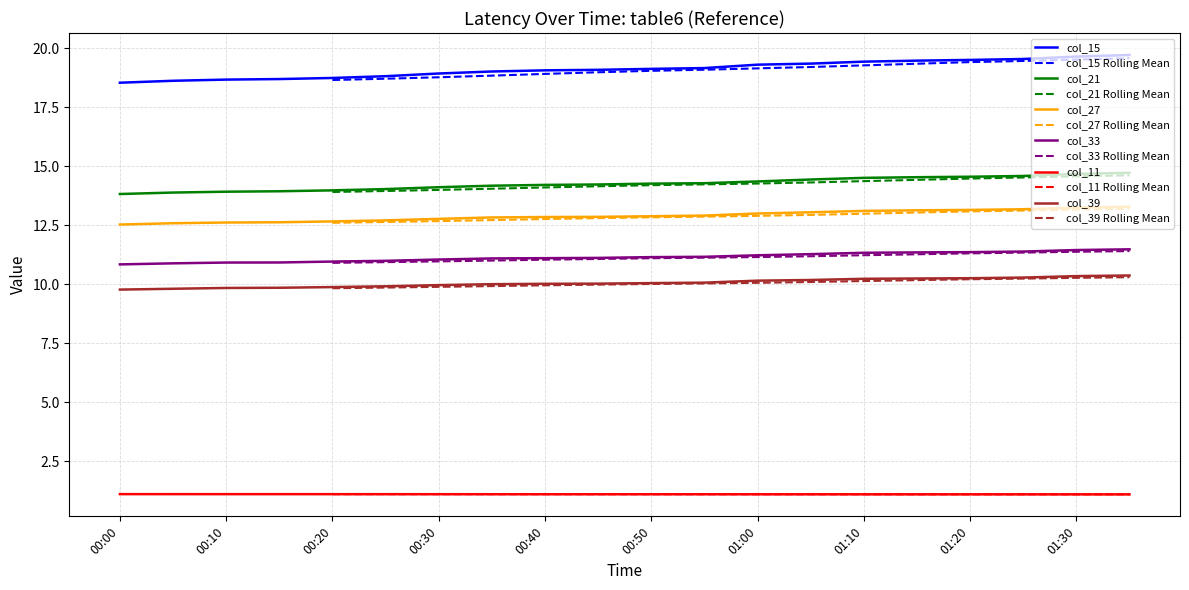

What position from the left is 01:00?

13